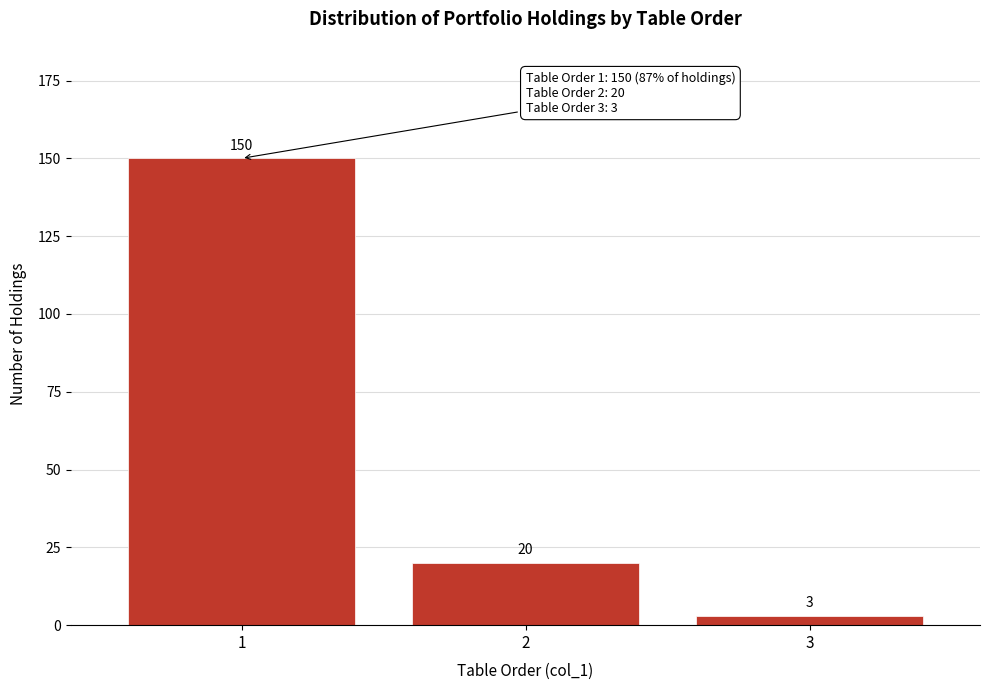

Reading left to right, list every bar in this chart as the range it spans on the x-axis followed by its height.

0.5 to 1.5: 150
1.5 to 2.5: 20
2.5 to 3.5: 3